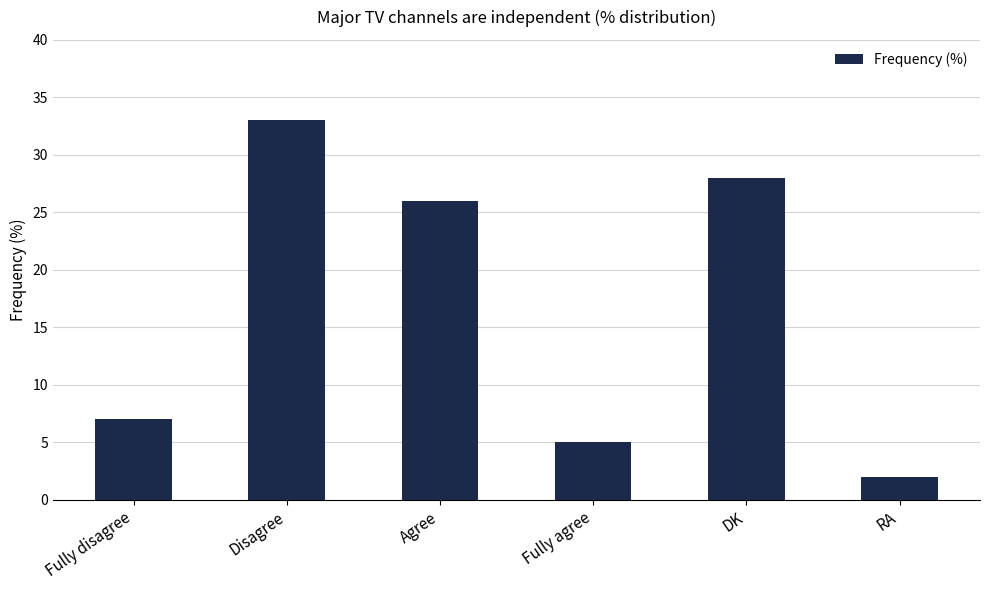

The chart shows a value of 3 at Fully agree. True or false?

False